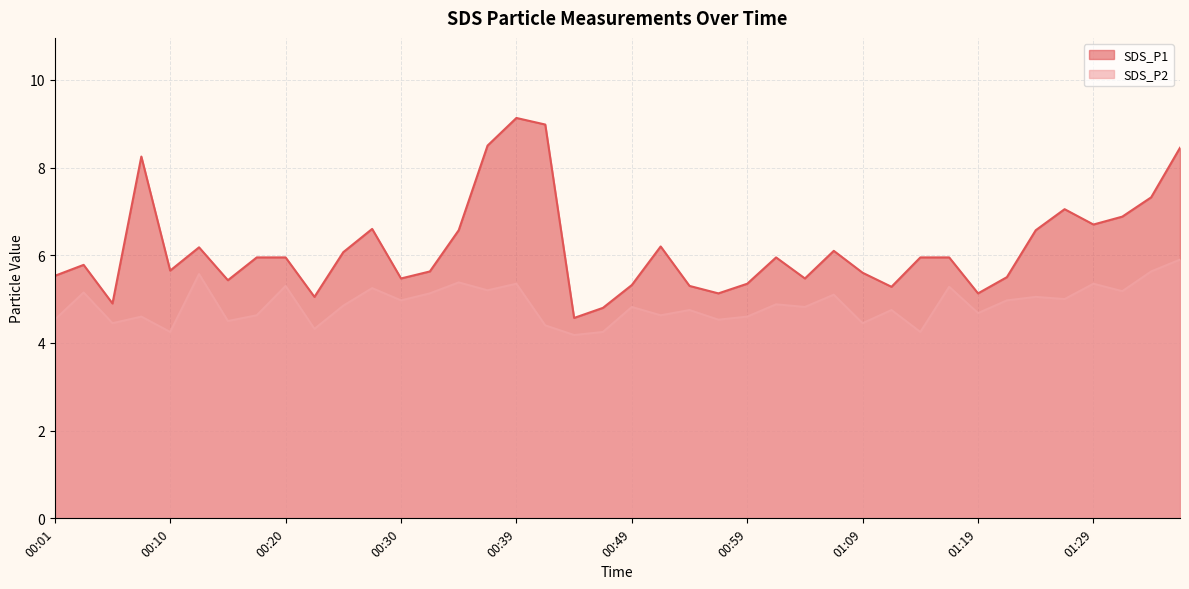

Reading left to right, transcribe all the data shown in this chart.

SDS_P1 line: 5.5	5.8	4.9	8.2	5.7	6.2	5.4	6.0	6.0	5.0	6.1	6.6	5.5	5.6	6.6	8.5	9.1	9.0	4.6	4.8	5.3	6.2	5.3	5.1	5.3	6.0	5.5	6.1	5.6	5.3	6.0	6.0	5.1	5.5	6.6	7.0	6.7	6.9	7.3	8.4
SDS_P2 line: 4.5	5.2	4.5	4.6	4.2	5.6	4.5	4.6	5.3	4.3	4.8	5.2	5.0	5.1	5.4	5.2	5.3	4.4	4.2	4.2	4.8	4.6	4.8	4.5	4.6	4.9	4.8	5.1	4.5	4.8	4.2	5.3	4.7	5.0	5.0	5.0	5.3	5.2	5.6	5.9